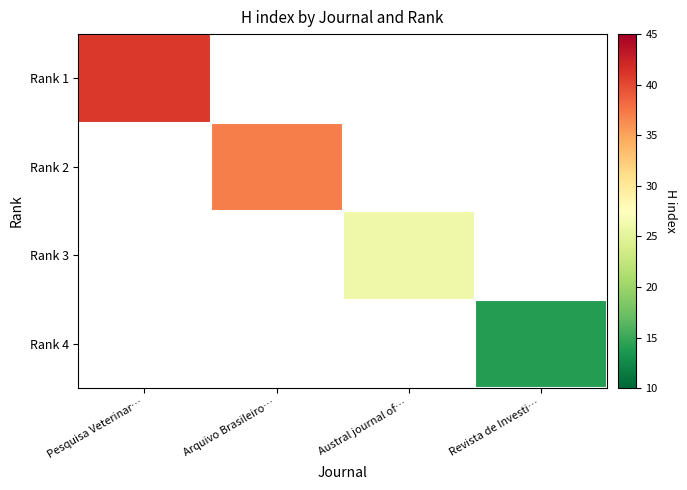

How many distinct data groups are displayed?

4